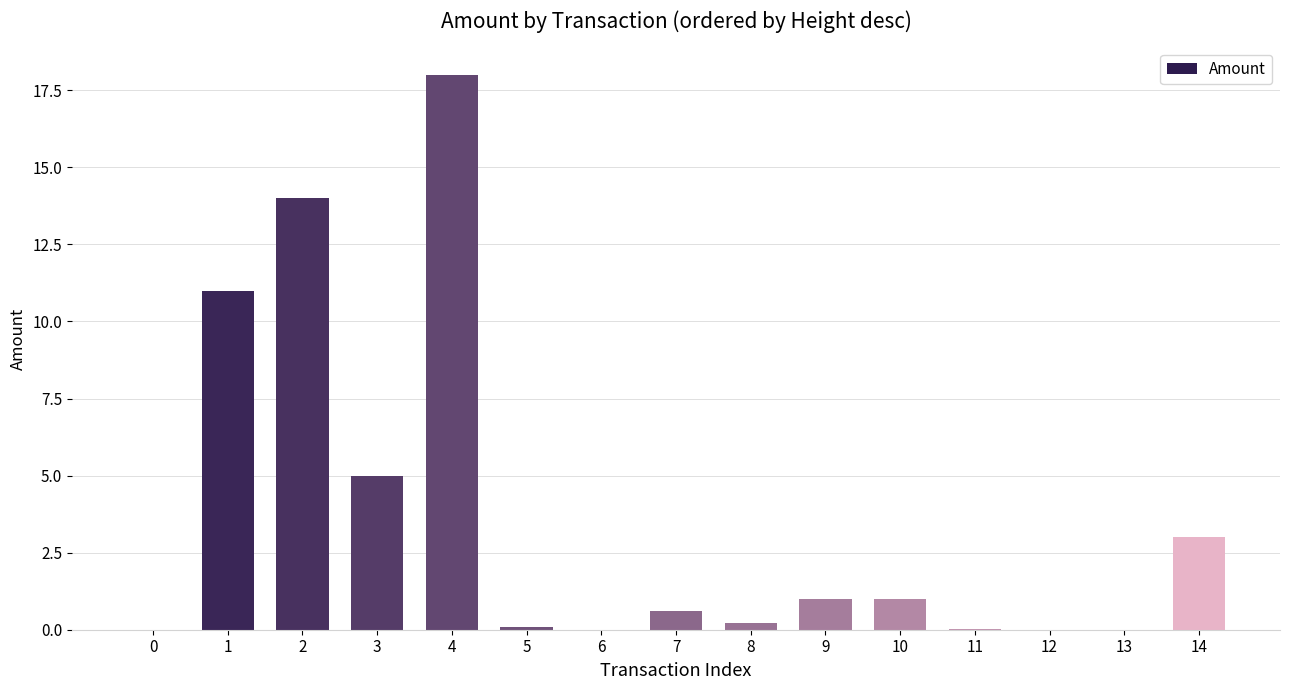

At which category does the chart reach its peak across all series?

4